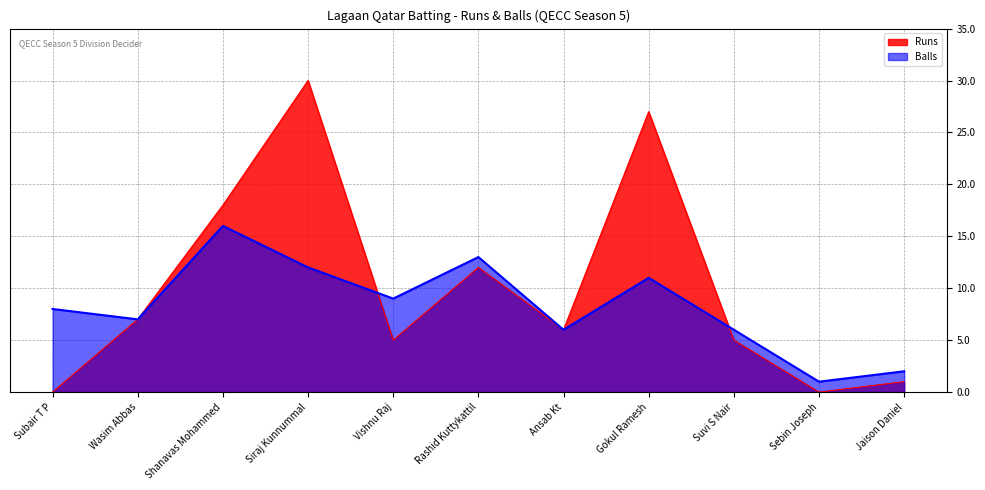

How many interior local valleys does the Runs series have?

3